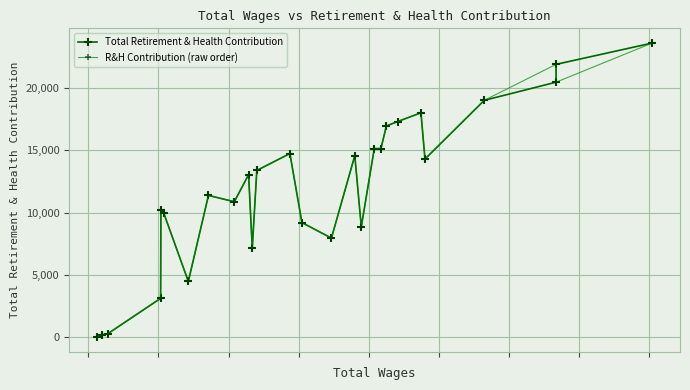

Which series has the largest range (max minus min)?

Total Retirement & Health Contribution